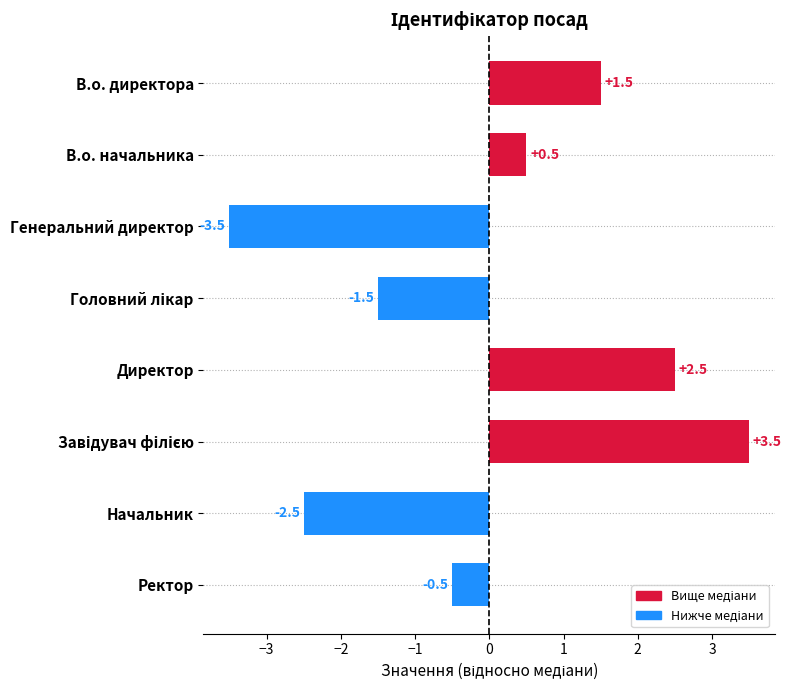

What is the value of the 8th bar from the top?

-0.5